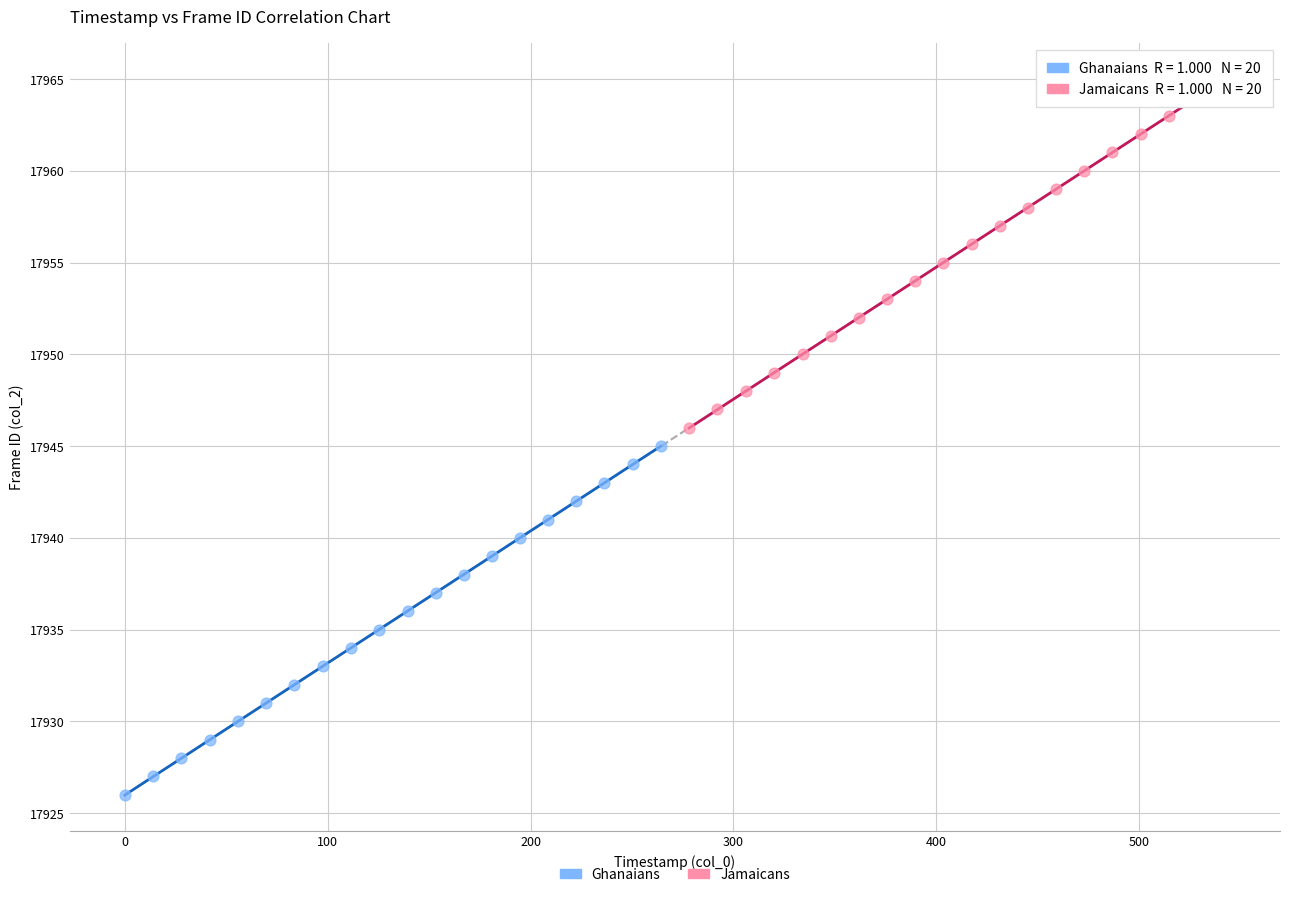

Which series contains the lowest Y value?

Ghanaians